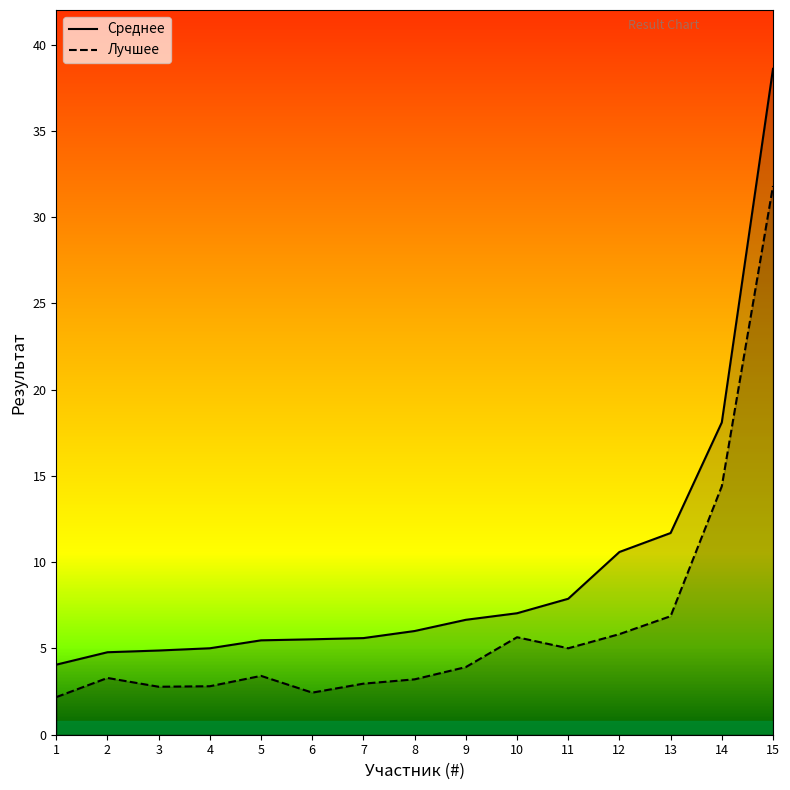

How many data points does each series have?

15